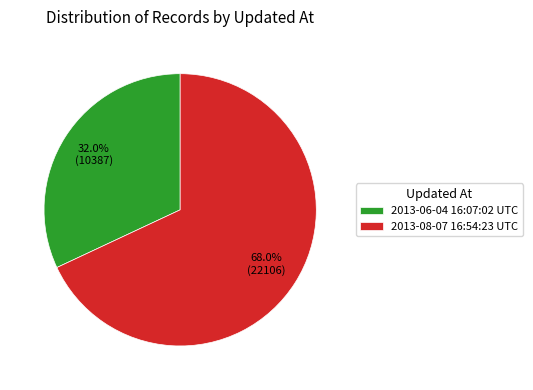

How many slices are in this pie chart?

2